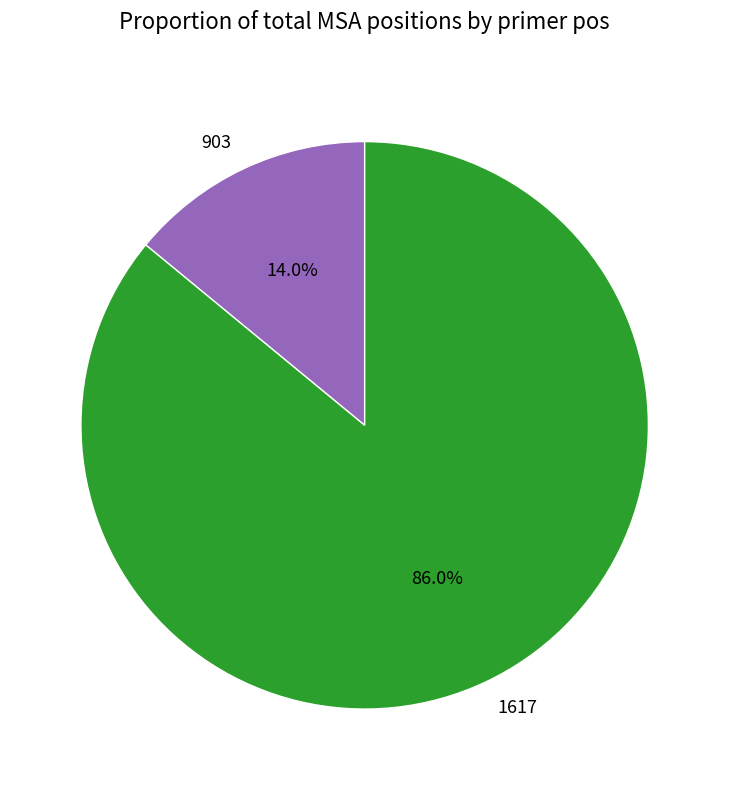

Is 1617 the majority of the pie?

Yes